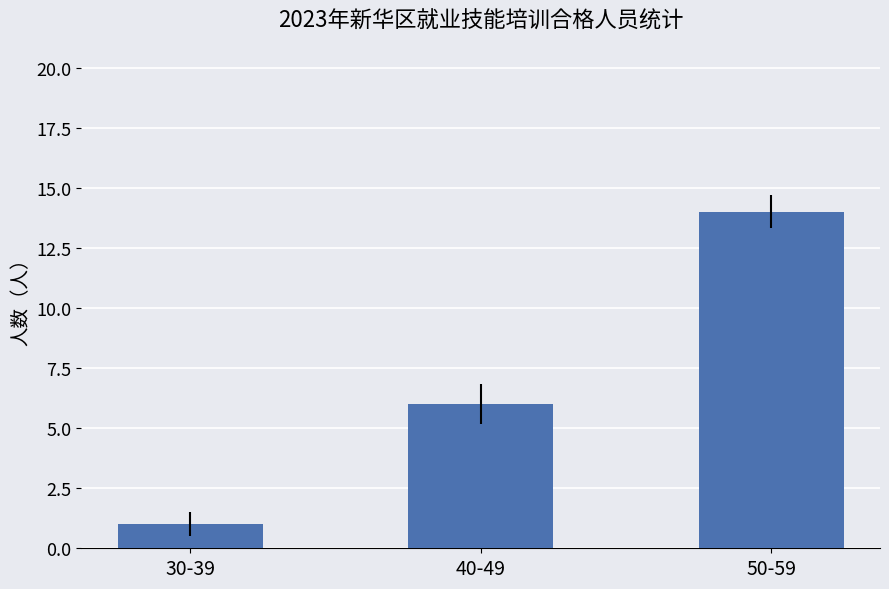

Rank the categories by value from highest to lowest.

50-59, 40-49, 30-39